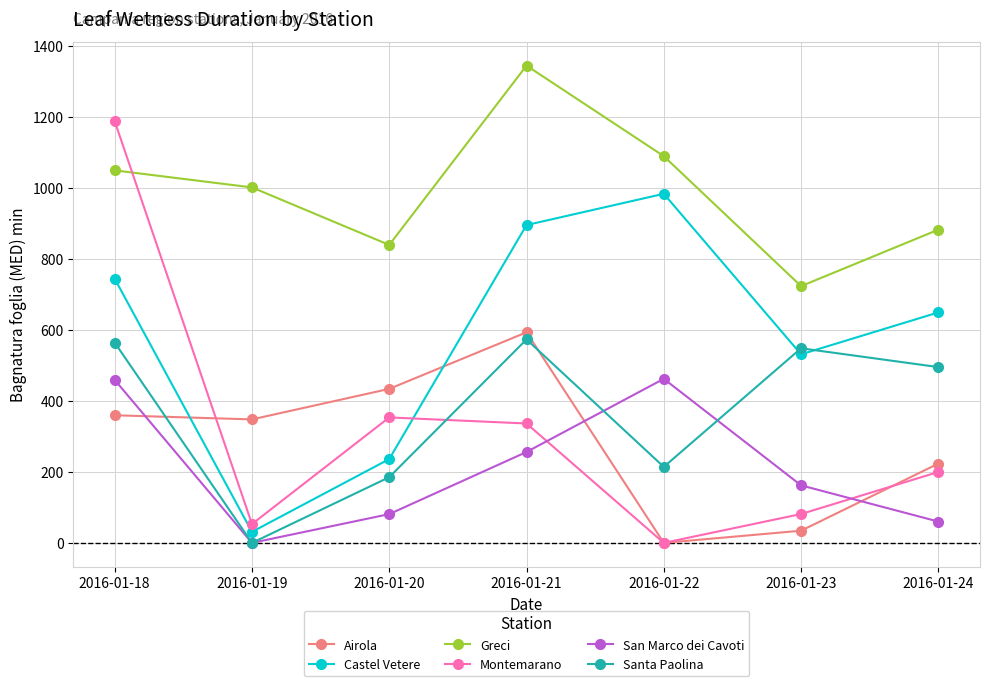

Which category has the lowest value in the San Marco dei Cavoti series?

2016-01-19